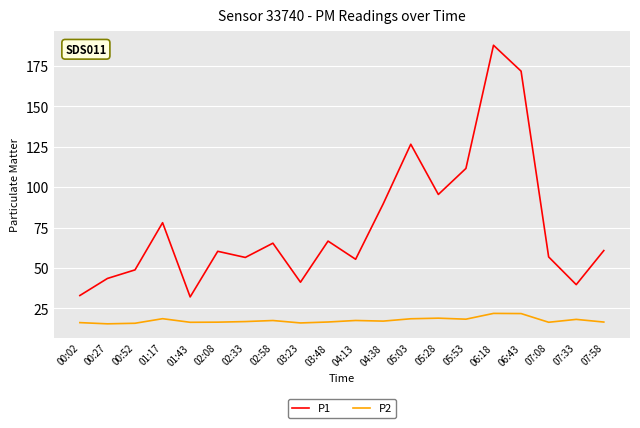

Which series has the widest spread of values?

P1